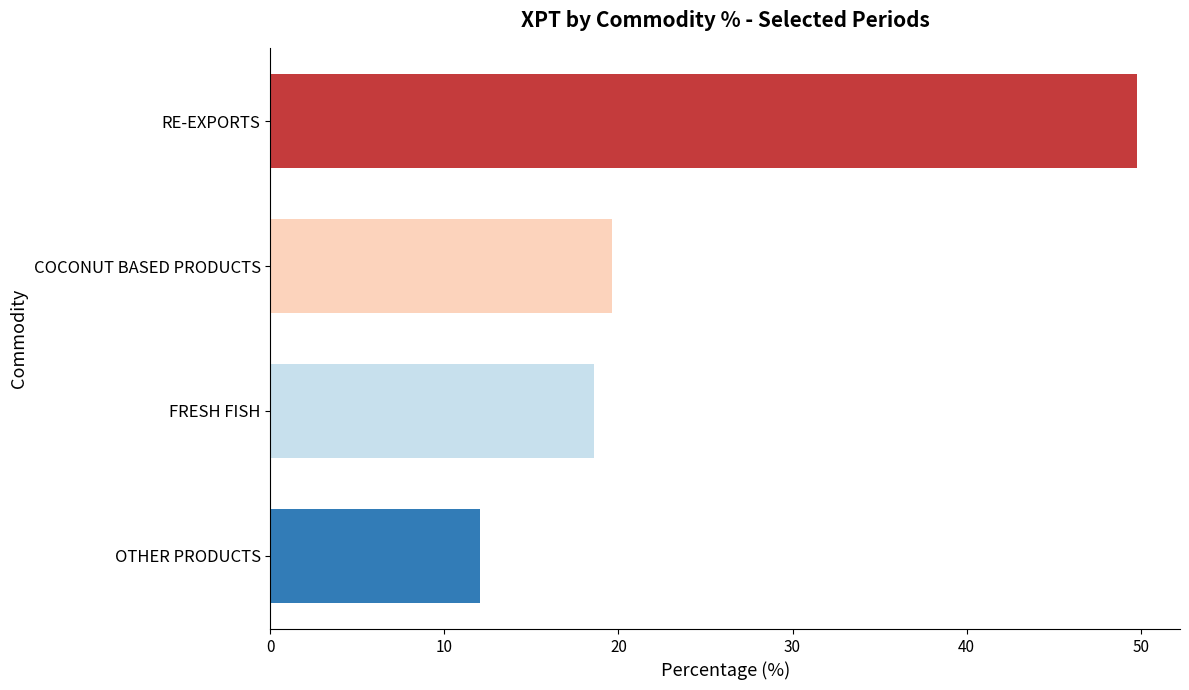

What is the value of the 1st bar from the top?

49.8